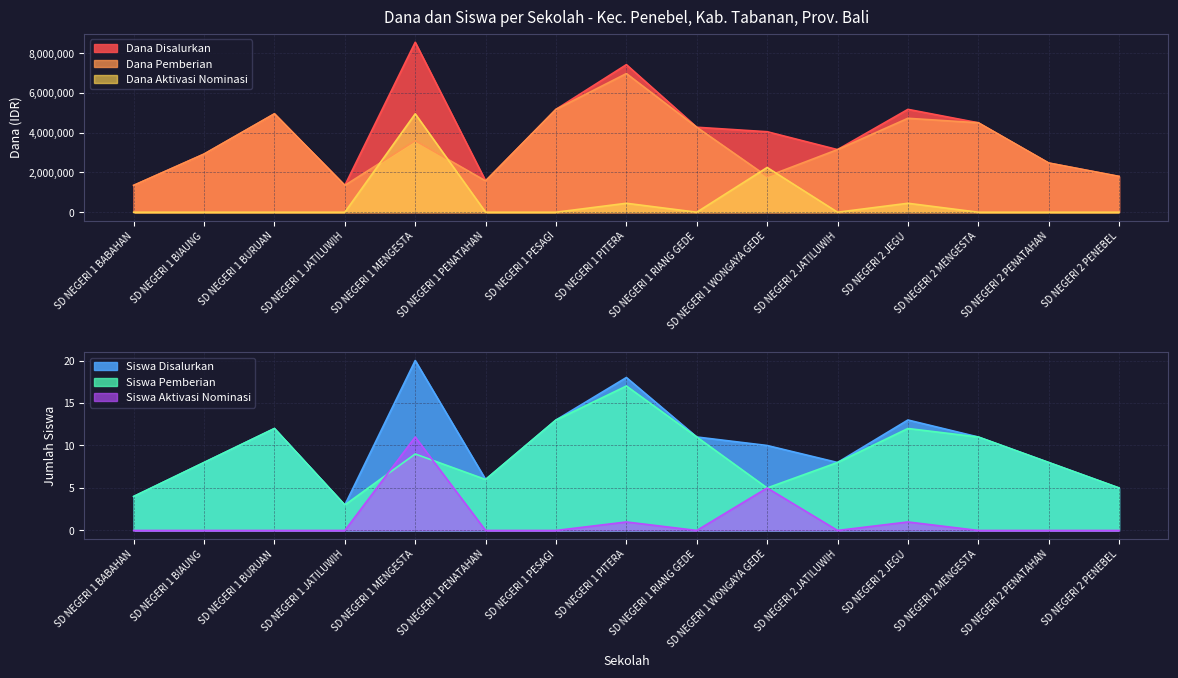

How many interior local valleys does the Dana Pemberian series have?

3